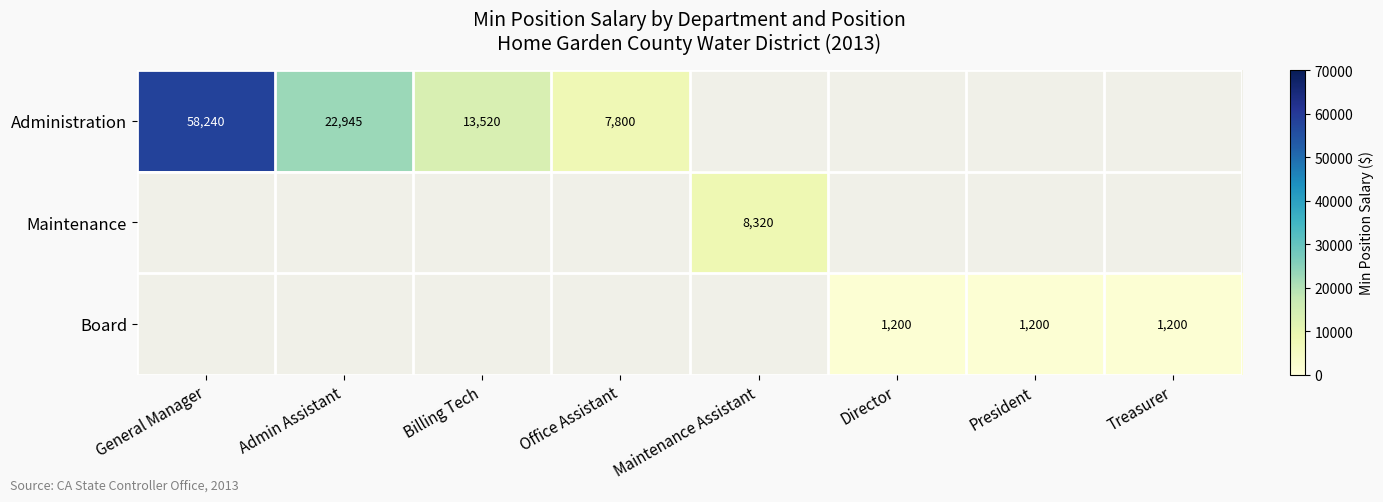

True or false: Administration has a value of 22945 at Admin Assistant.

True